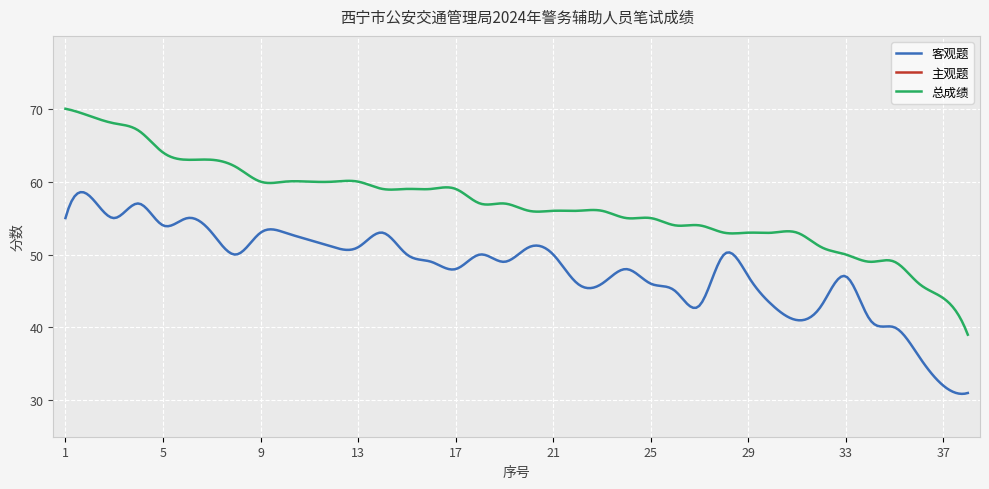

What is the value of the 客观题 point at the 5th from the left?

54